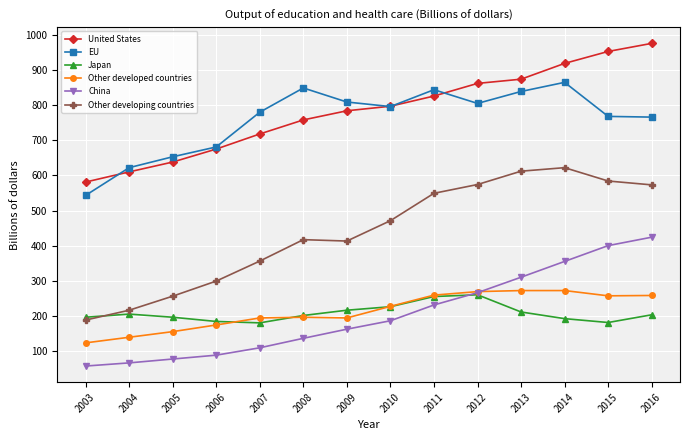

How many distinct data groups are displayed?

6